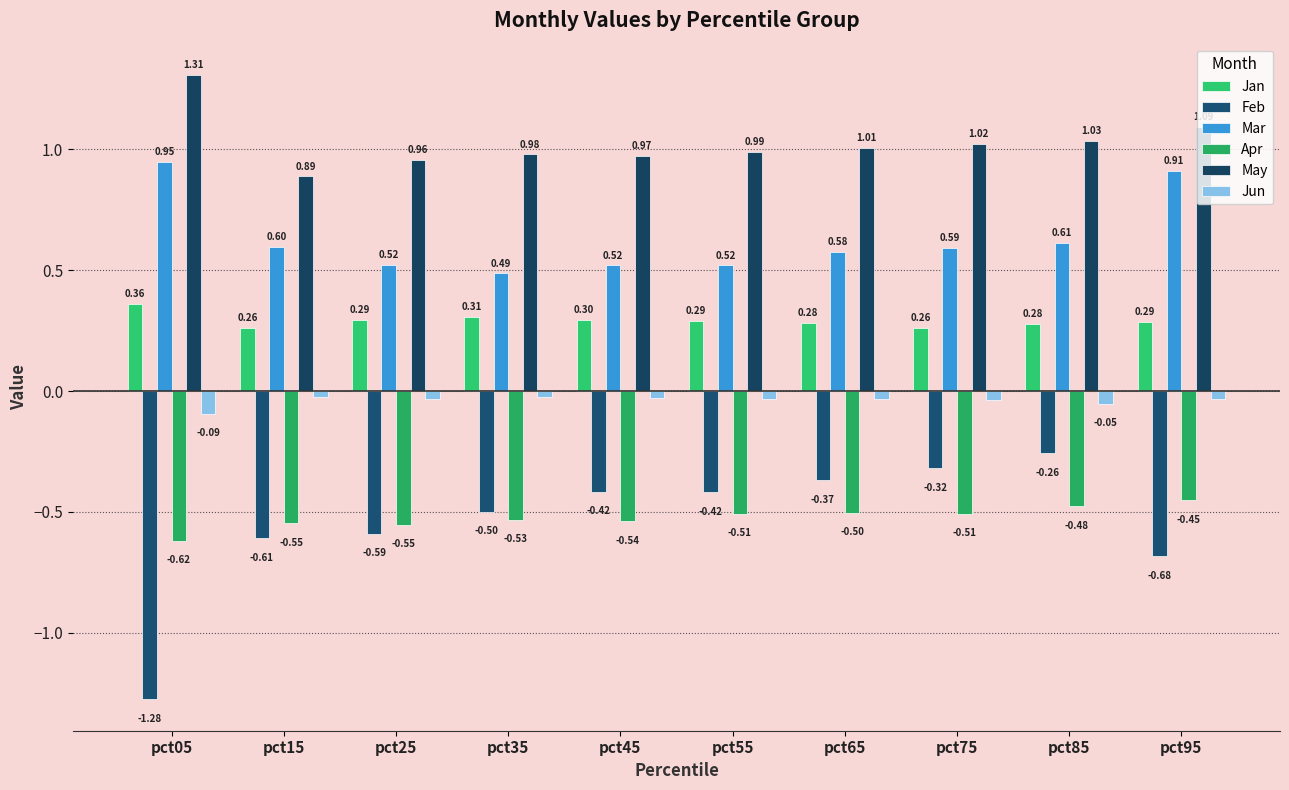

What is the average value of the Jan series?

0.3